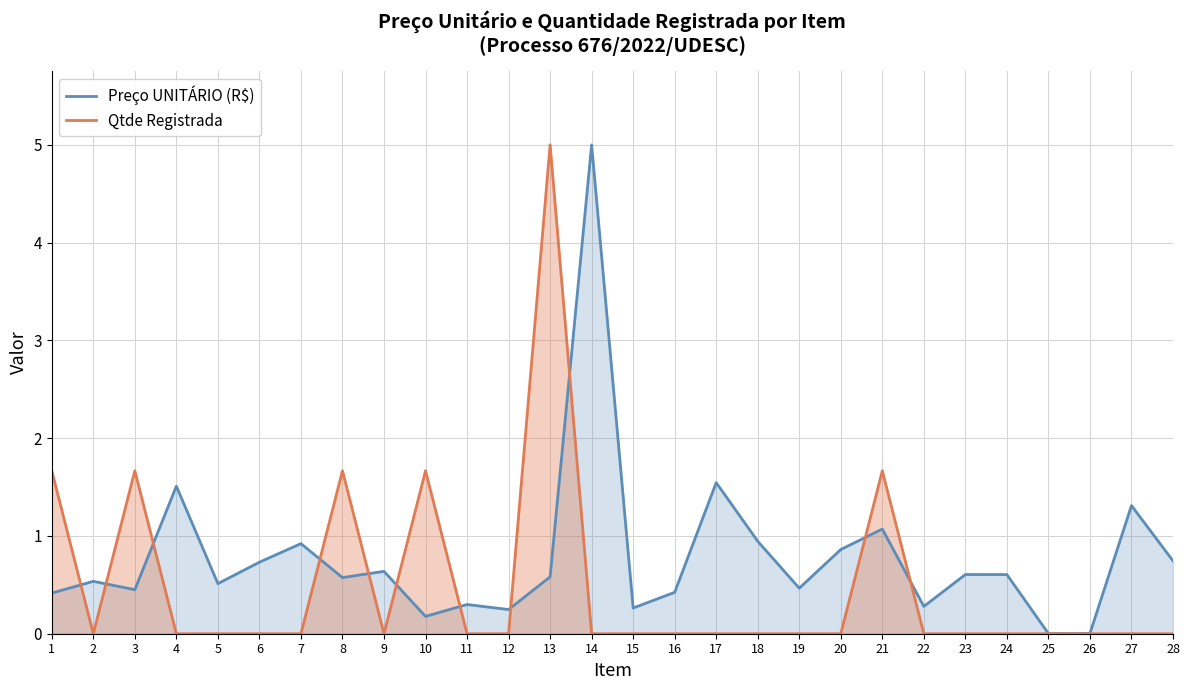

At 11, list the series in order from largest to smallest.

Preço UNITÁRIO (R$), Qtde Registrada